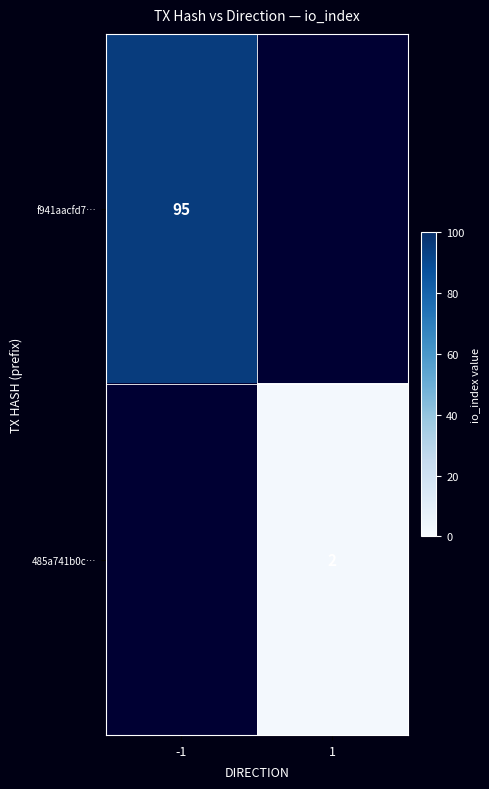

Is it true that f941aacfd7… equals 19 at -1?

False